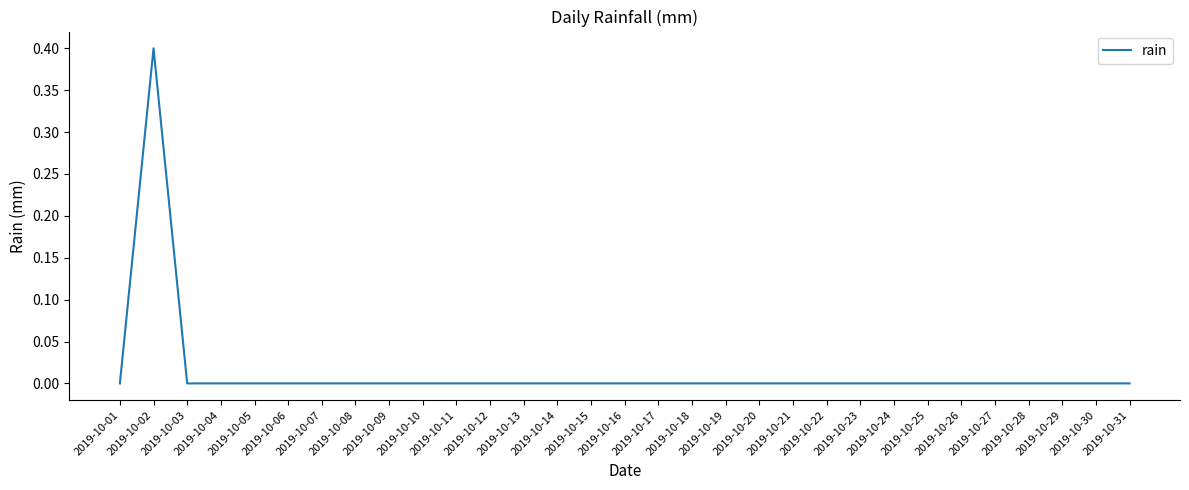

The chart shows a value of 0.0 at 2019-10-01. True or false?

True